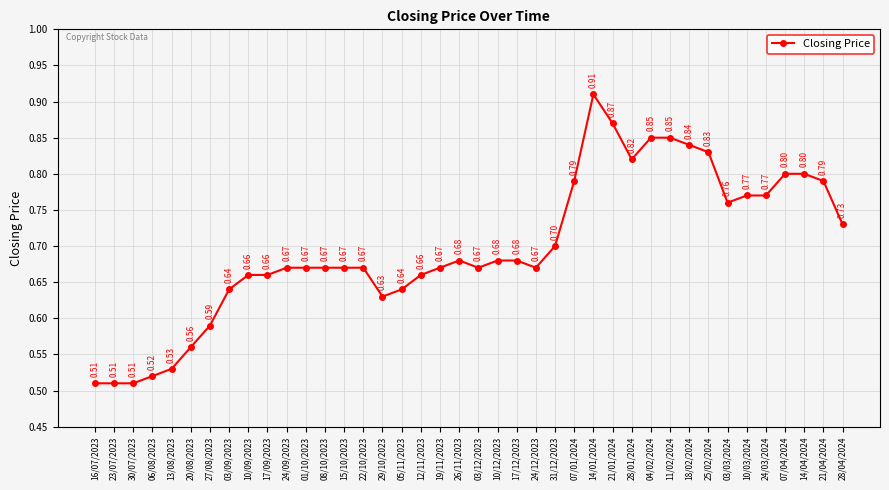

What is the difference between the maximum and minimum values?

0.4